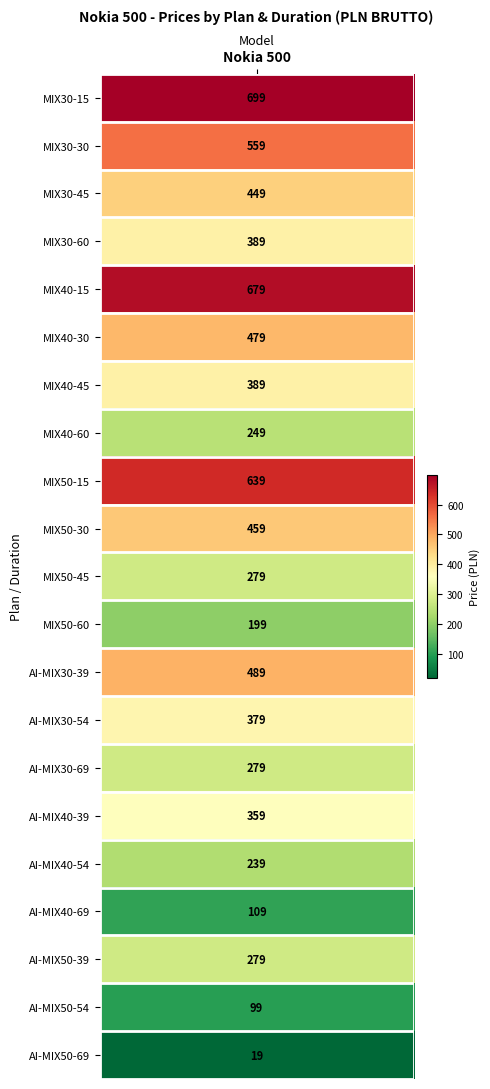

The value at 9 is 459. True or false?

True